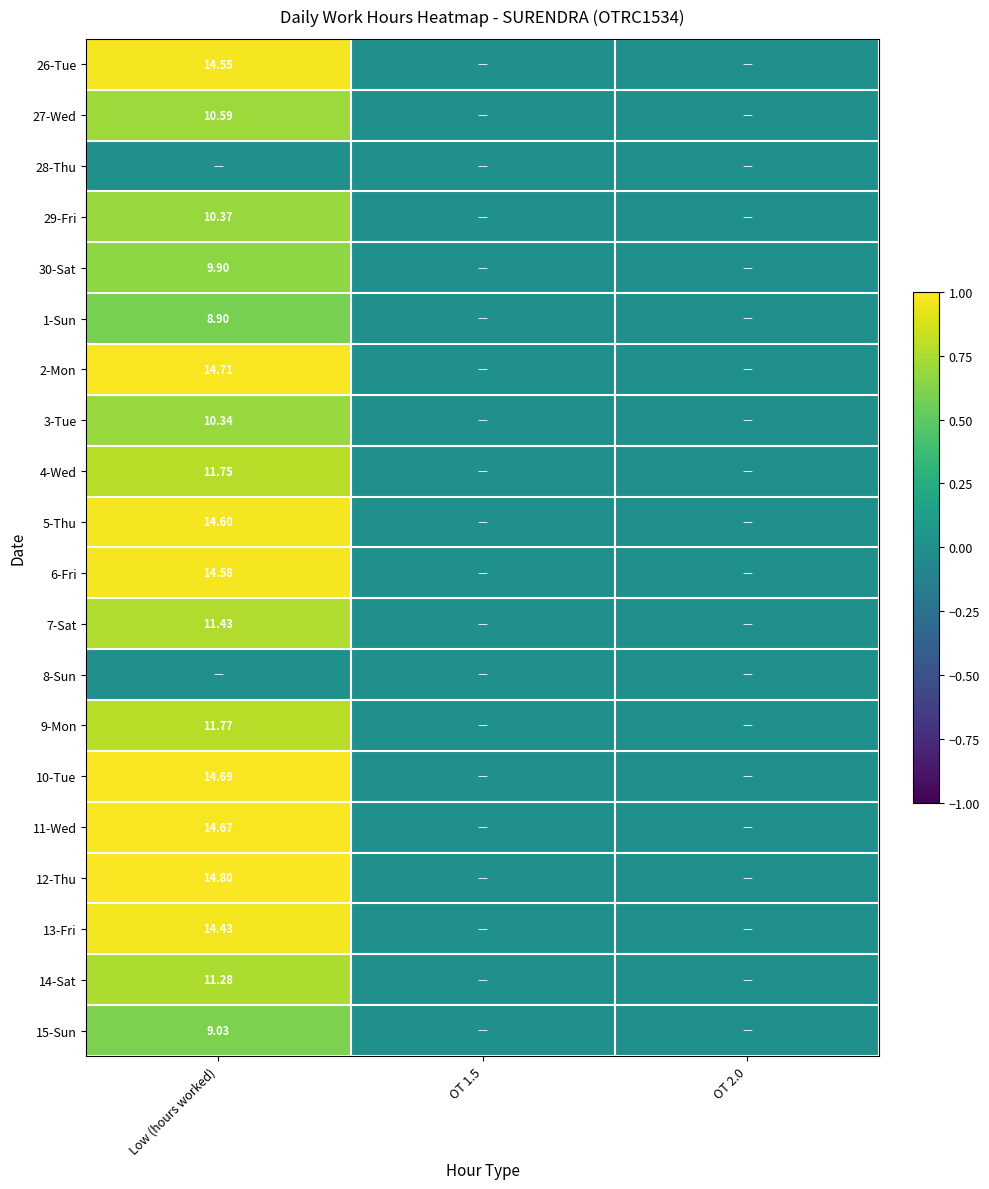

How many values in the 26-Tue series exceed 0?

1